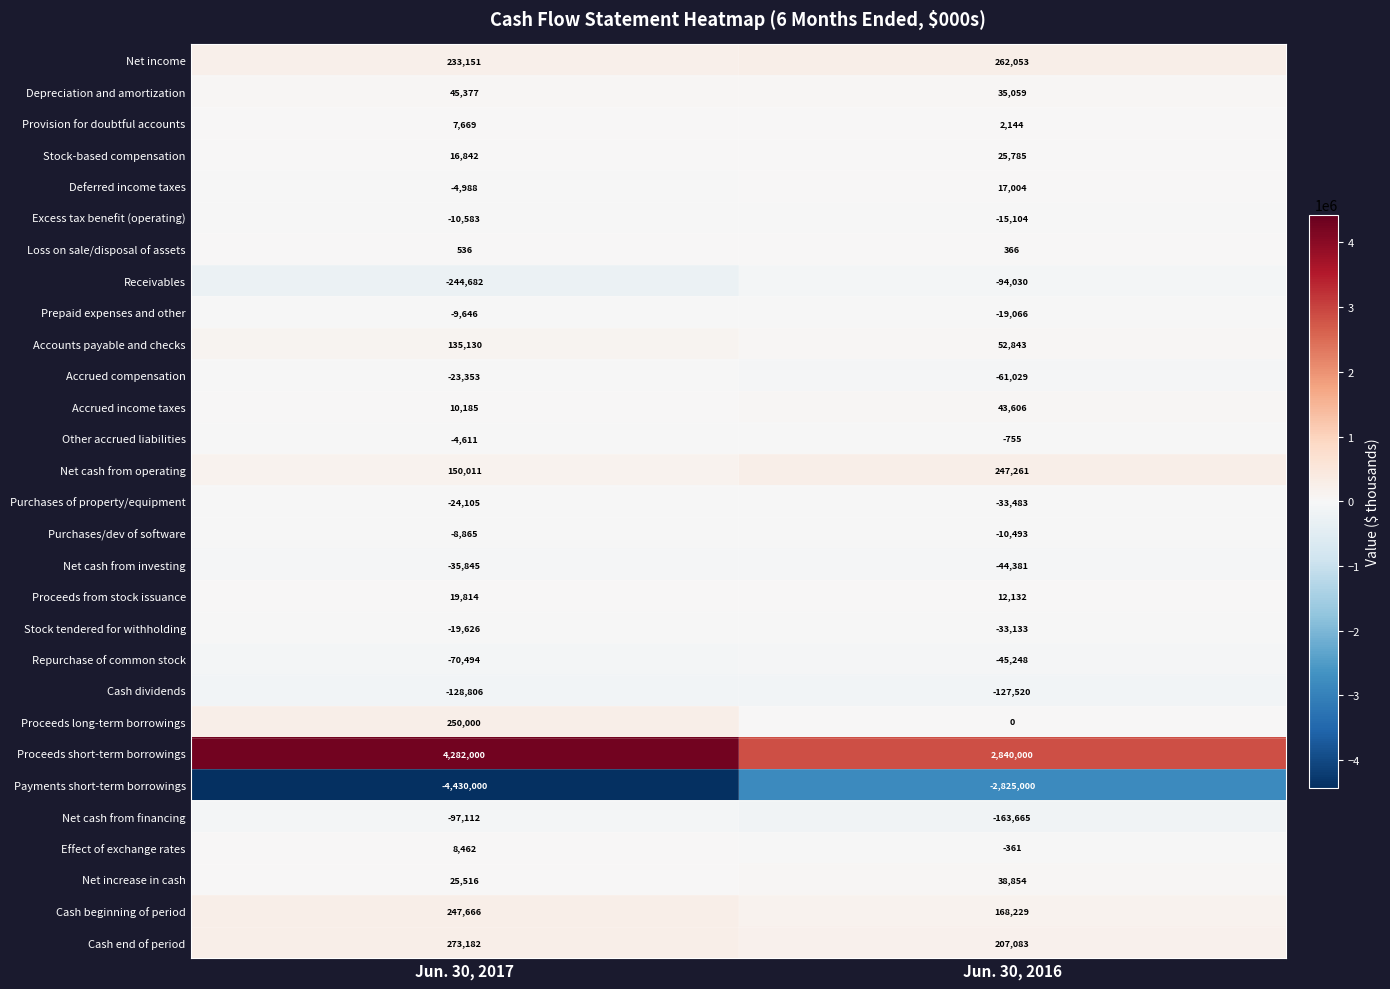

At Jun. 30, 2017, list the series in order from largest to smallest.

Proceeds short-term borrowings, Cash end of period, Proceeds long-term borrowings, Cash beginning of period, Net income, Net cash from operating, Accounts payable and checks, Depreciation and amortization, Net increase in cash, Proceeds from stock issuance, Stock-based compensation, Accrued income taxes, Effect of exchange rates, Provision for doubtful accounts, Loss on sale/disposal of assets, Other accrued liabilities, Deferred income taxes, Purchases/dev of software, Prepaid expenses and other, Excess tax benefit (operating), Stock tendered for withholding, Accrued compensation, Purchases of property/equipment, Net cash from investing, Repurchase of common stock, Net cash from financing, Cash dividends, Receivables, Payments short-term borrowings